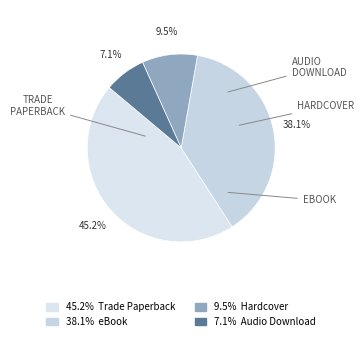

To the nearest percent, what is the average slice percentage?

25%